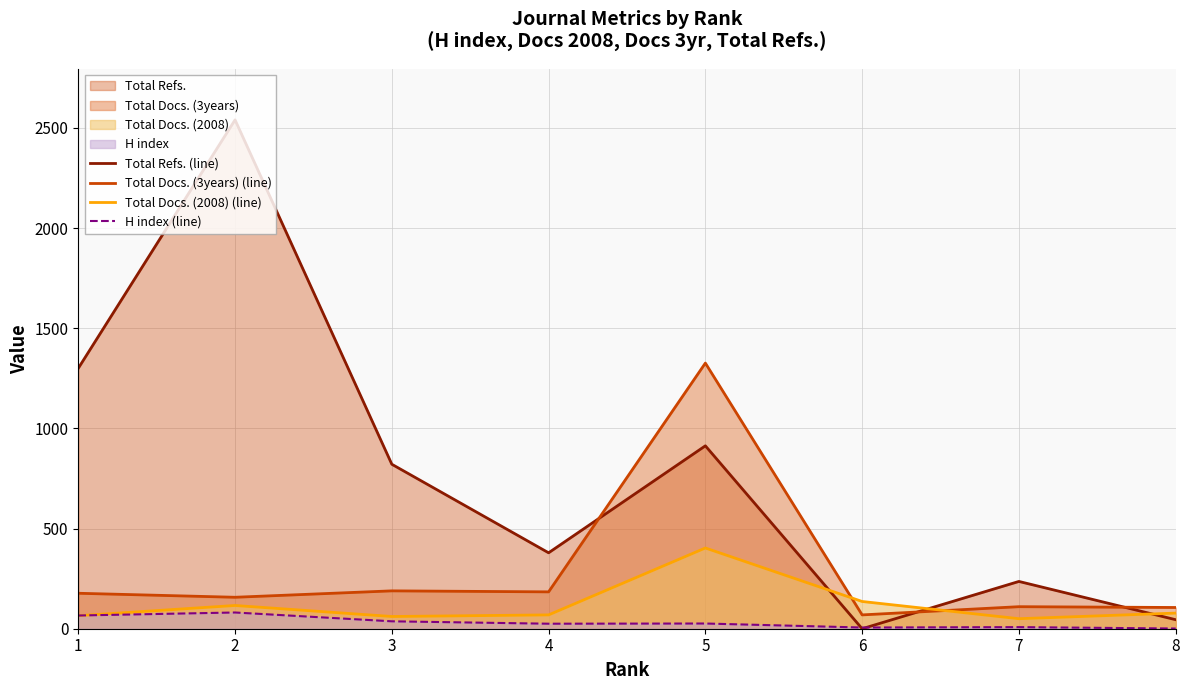

What is the value of the Total Docs. (2008) (line) point at the 2nd from the left?

116